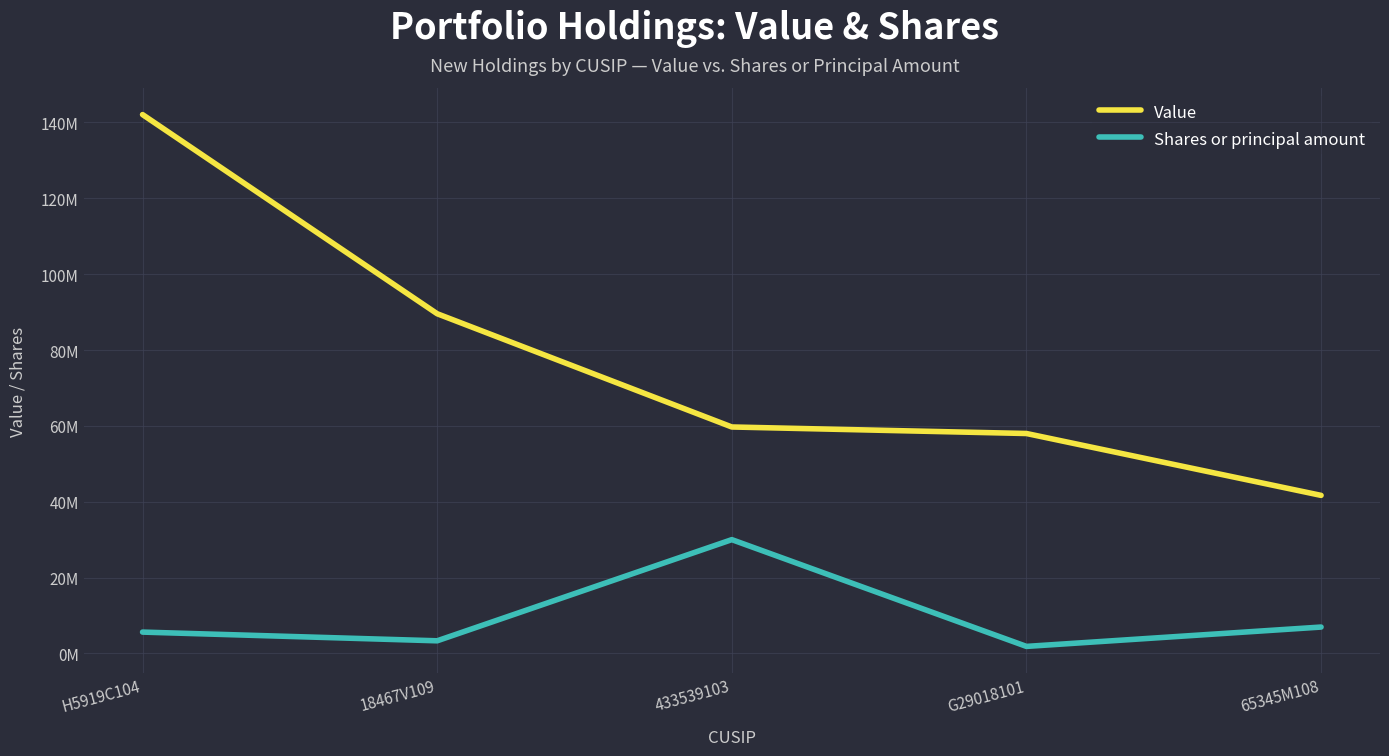

True or false: Value and Shares or principal amount cross at least once.

False